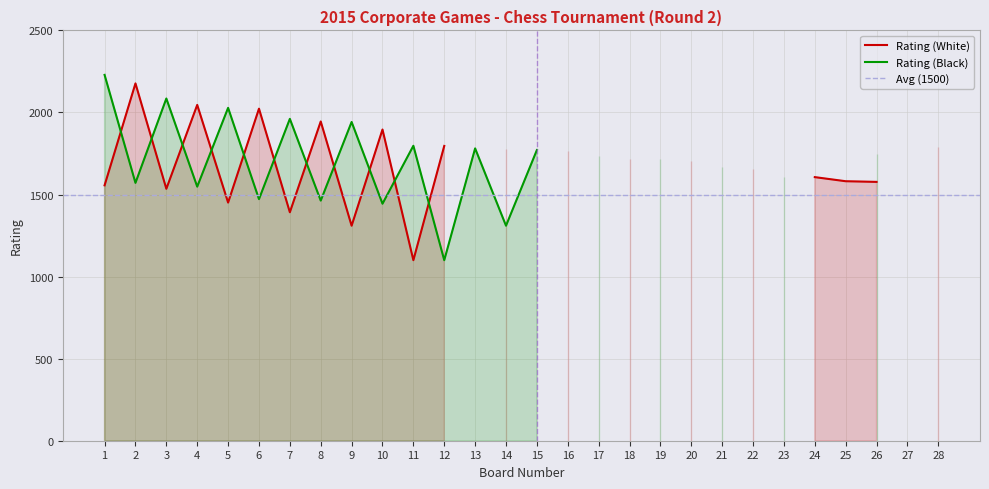

Reading left to right, list all the values displayed in this chart.

Rating (White): 1556	2177	1535	2046	1451	2023	1392	1945	1310	1896	1100	1796	0	1779	0	1766	0	1716	0	1704	0	1656	0	1606	1581	1577	0	1790
Rating (Black): 2229	1571	2085	1548	2028	1472	1961	1463	1942	1444	1797	1100	1781	1310	1771	0	1734	0	1714	0	1667	0	1606	0	0	1749	0	0